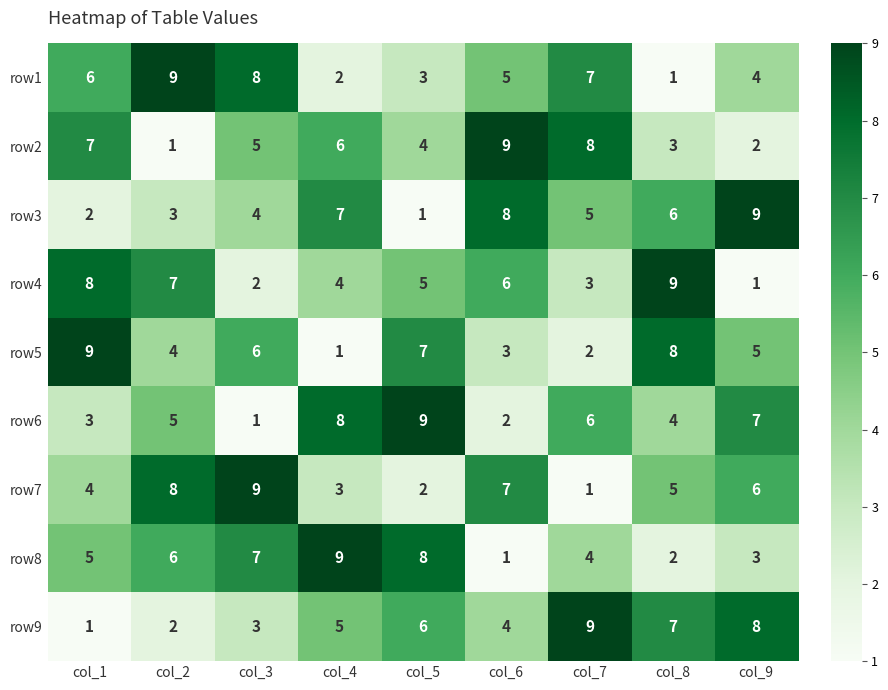

Rank the series at col_8 from lowest to highest value.

row1, row8, row2, row6, row7, row3, row9, row5, row4